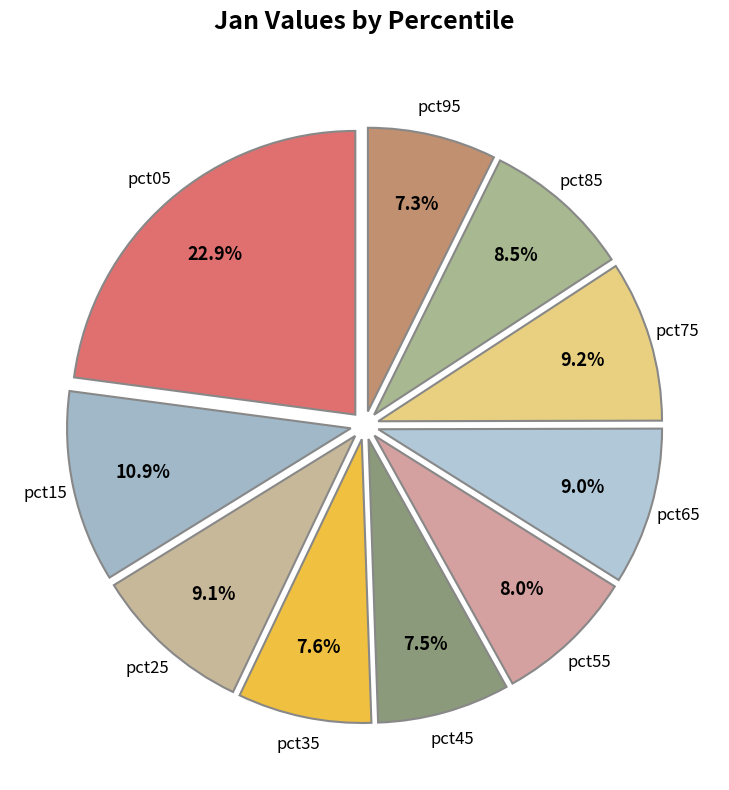

To the nearest percent, what is the combined percentage of pct65 and pct55?

17%